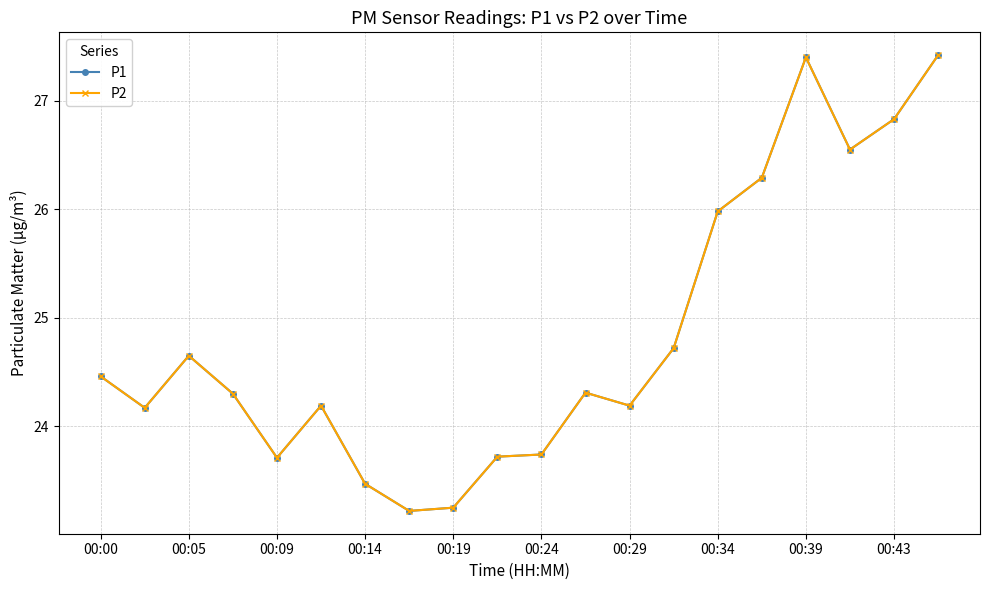

Is this an area chart (filled region under the line)?

No